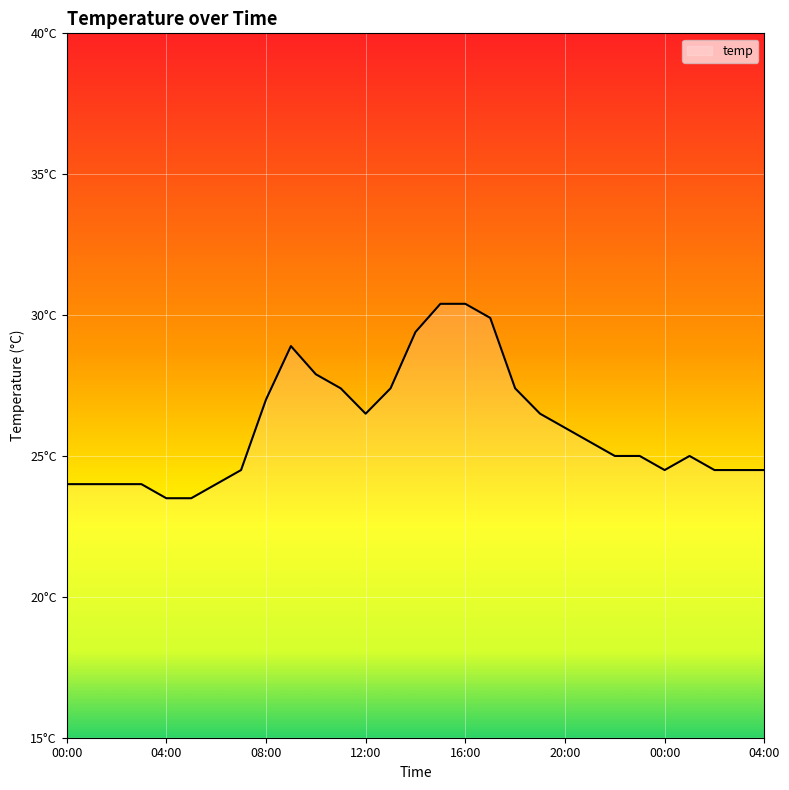

Does the chart display data point markers on the line(s)?

No